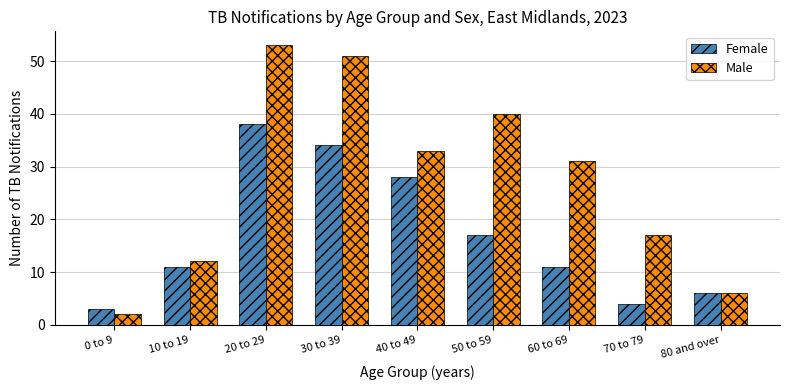

Which series has the largest total across all categories?

Male